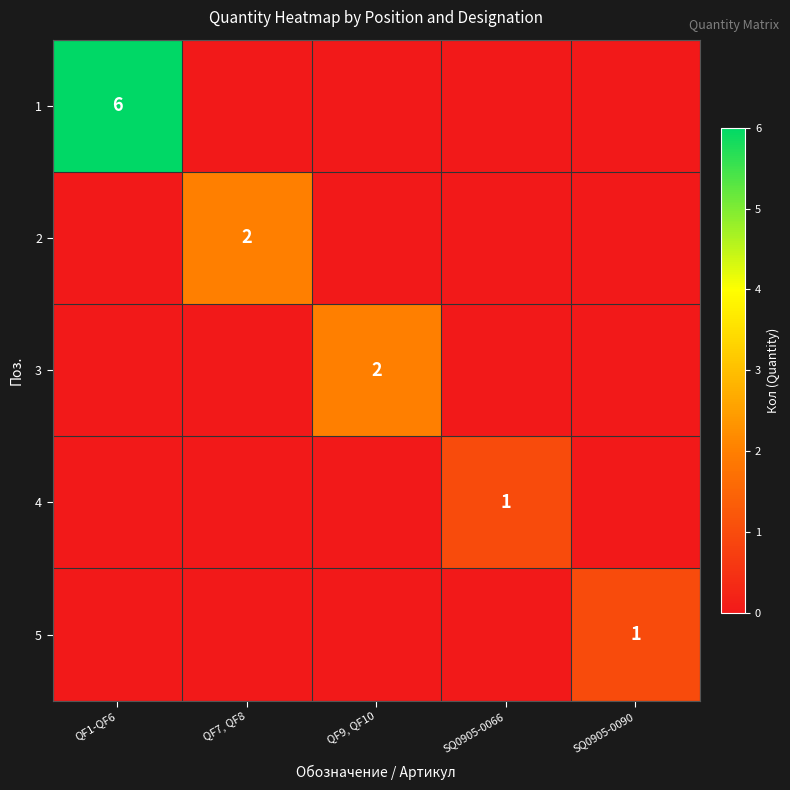

True or false: 1 has a value of 4 at QF1-QF6.

False